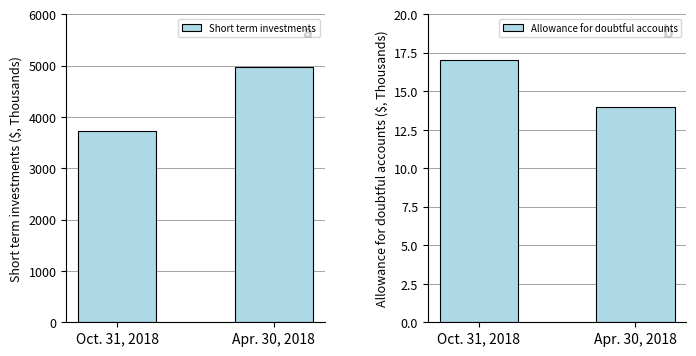

What is the sum of the Allowance for doubtful accounts values at Oct. 31, 2018 and Apr. 30, 2018?

31